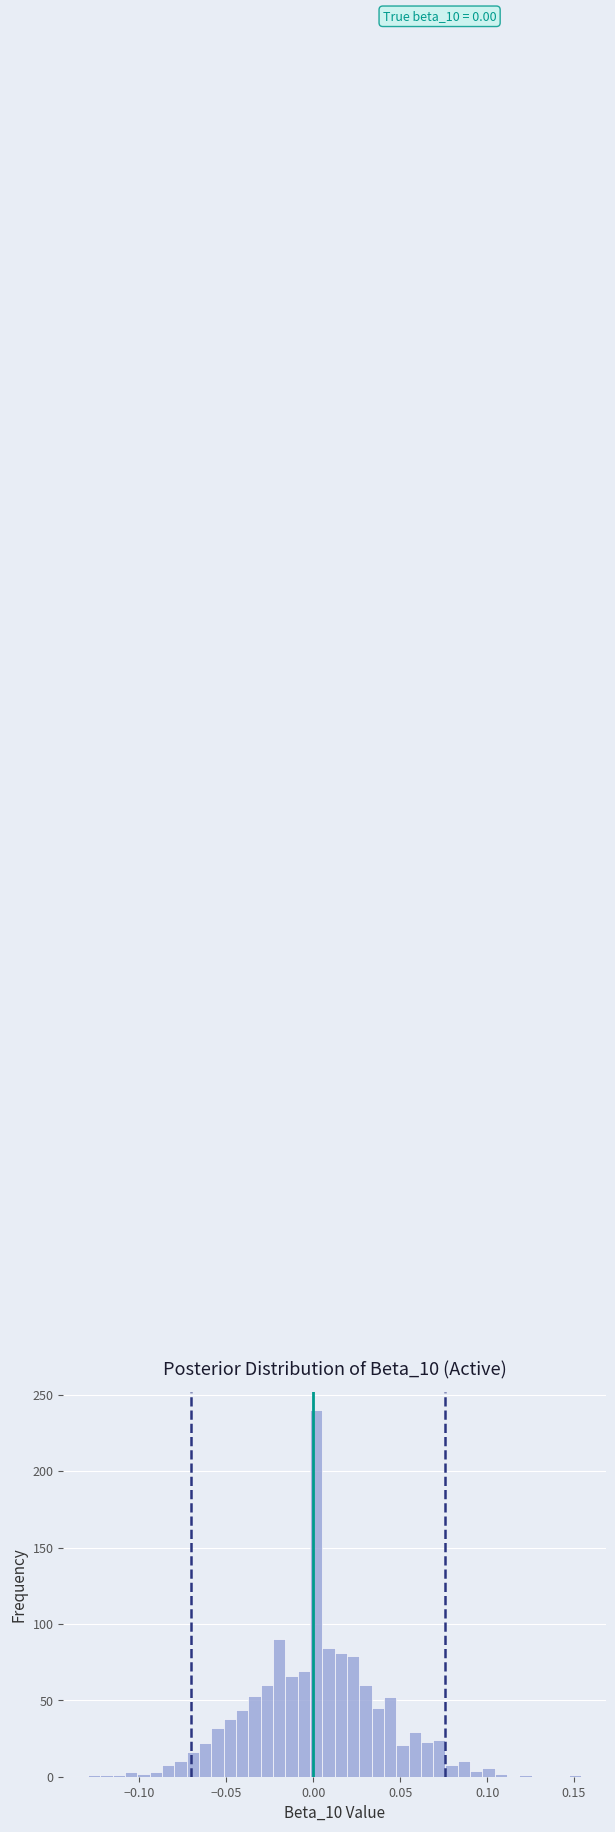

Around what value on the x-axis is the tallest bar? Give the approximate position of its centre, as read against the axis.

0.000